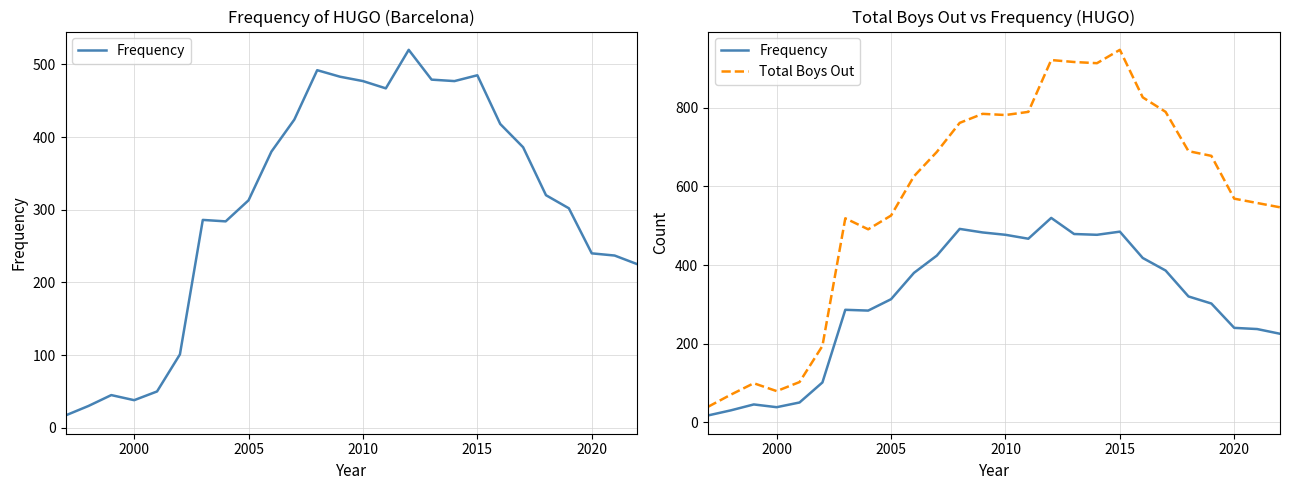

What is the average value of the Frequency series?

307